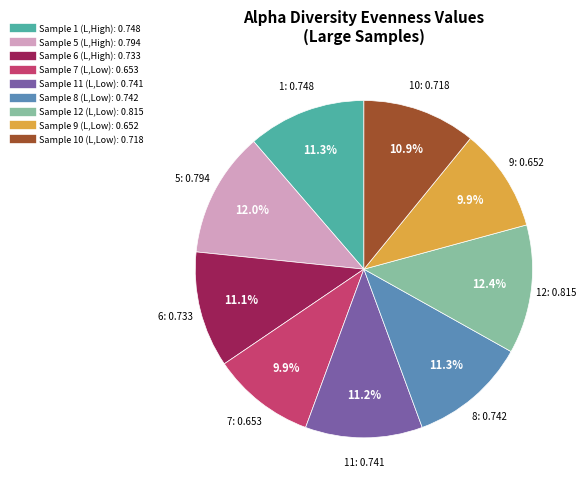

Between Sample 7 (L,Low) and Sample 1 (L,High), which is larger?

Sample 1 (L,High)